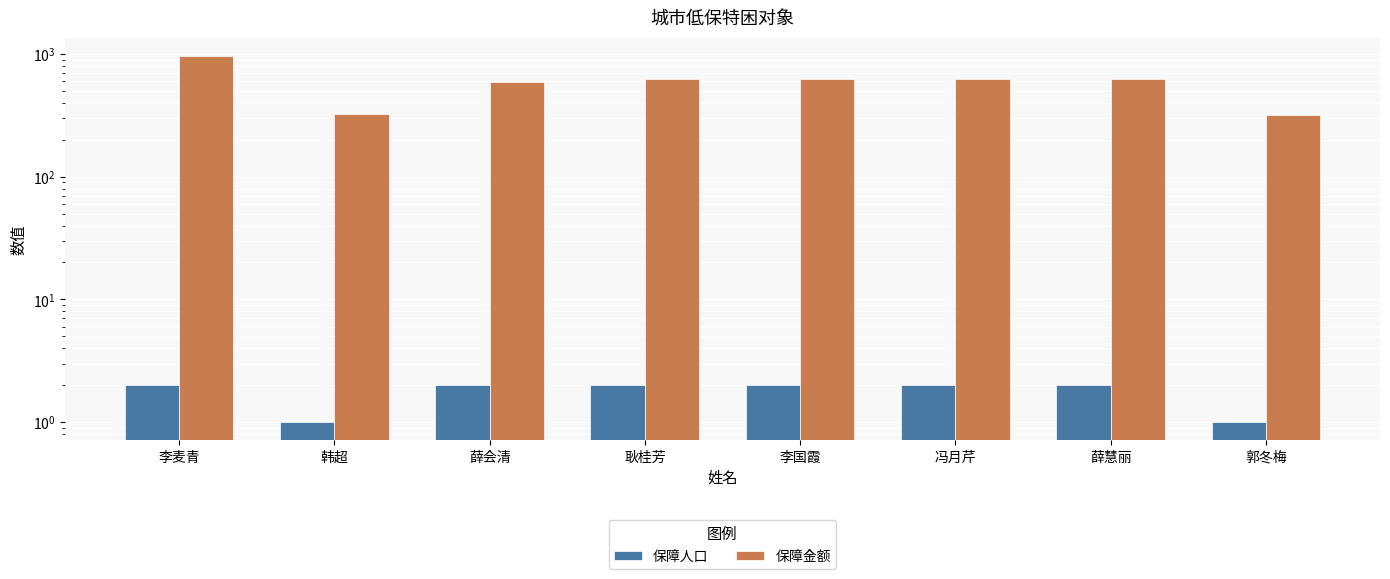

Reading right to left, what are all the values shown in this chart?

保障人口: 郭冬梅=1	薛慧丽=2	冯月芹=2	李国霞=2	耿桂芳=2	薛会清=2	韩超=1	李麦青=2
保障金额: 郭冬梅=320	薛慧丽=630	冯月芹=630	李国霞=630	耿桂芳=620	薛会清=590	韩超=325	李麦青=966